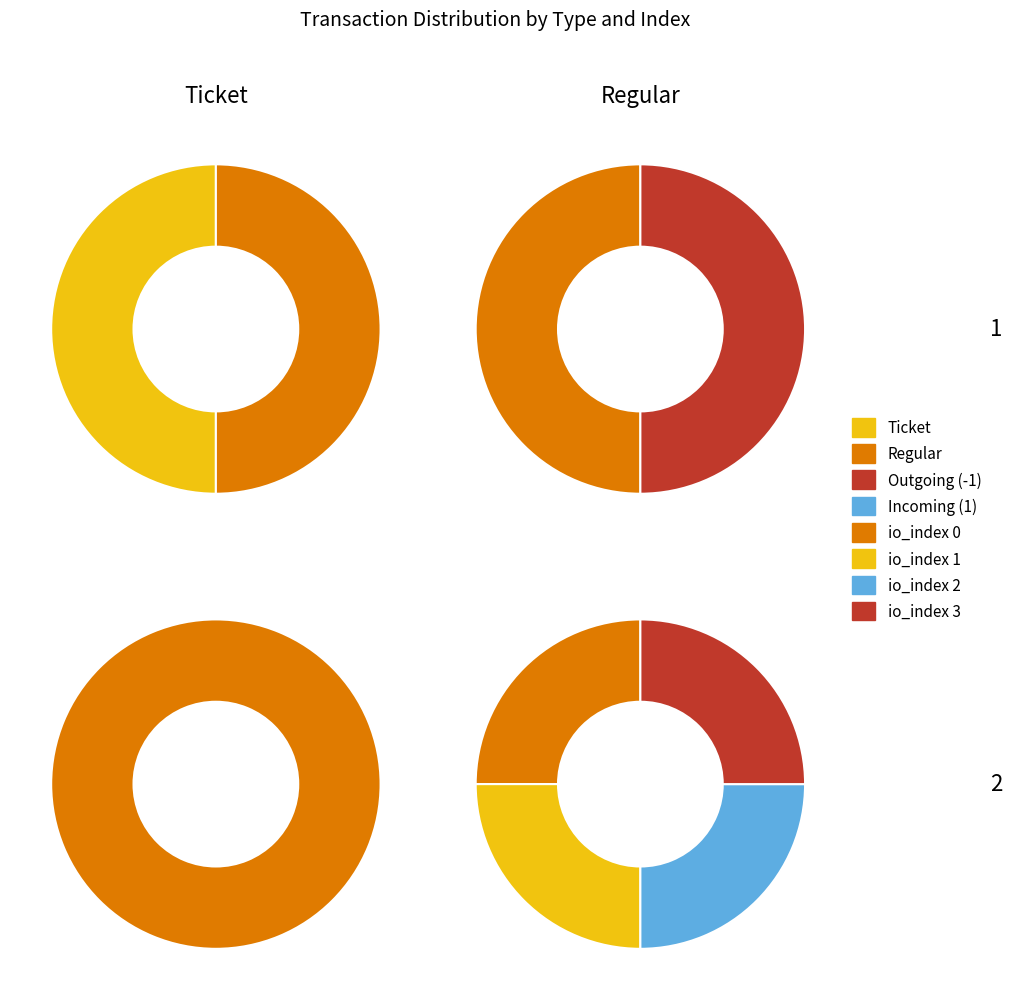

How many slices are in this pie chart?

4